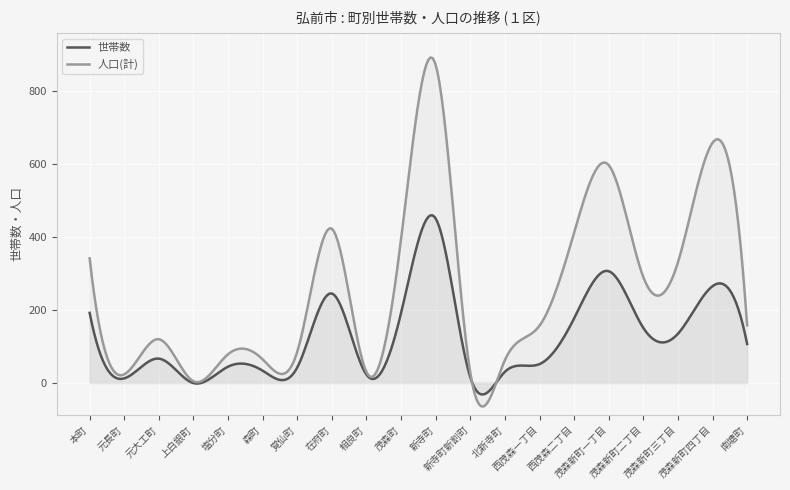

Which series has the largest range (max minus min)?

人口(計)